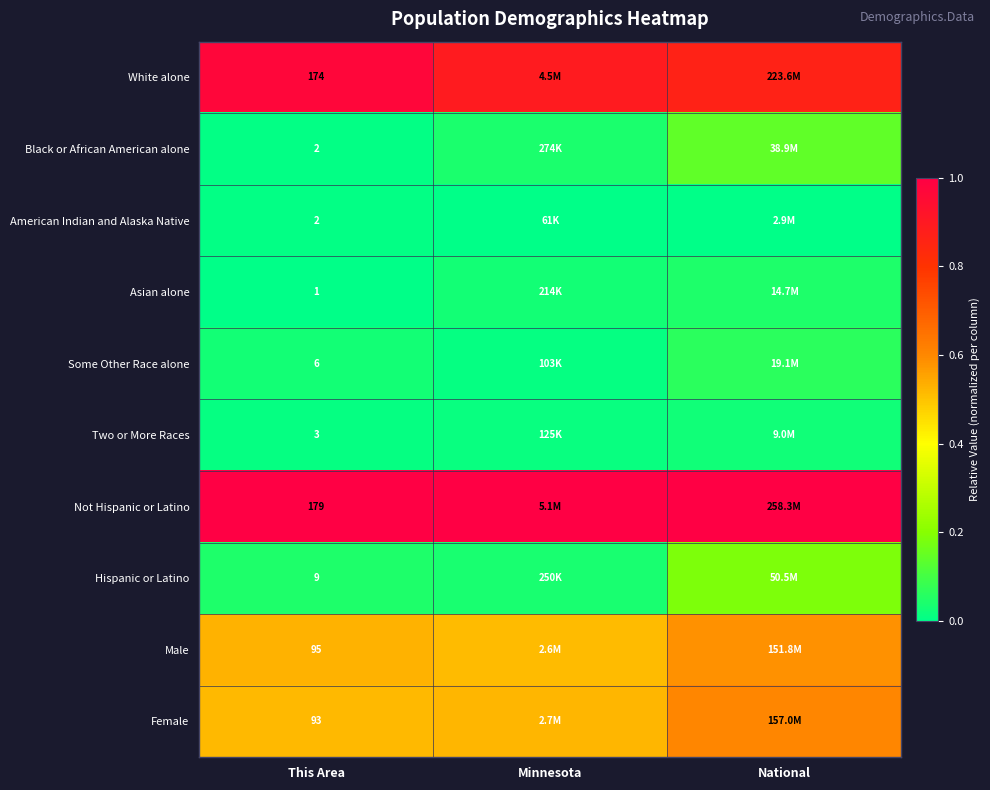

The Asian alone series shows 0.0 at This Area. True or false?

True